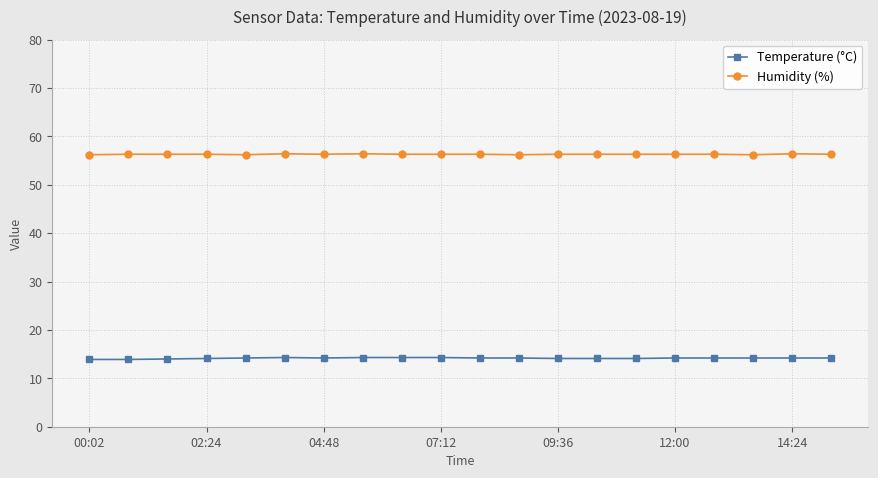

List the series in order of their peak value, lowest first.

Temperature (°C), Humidity (%)